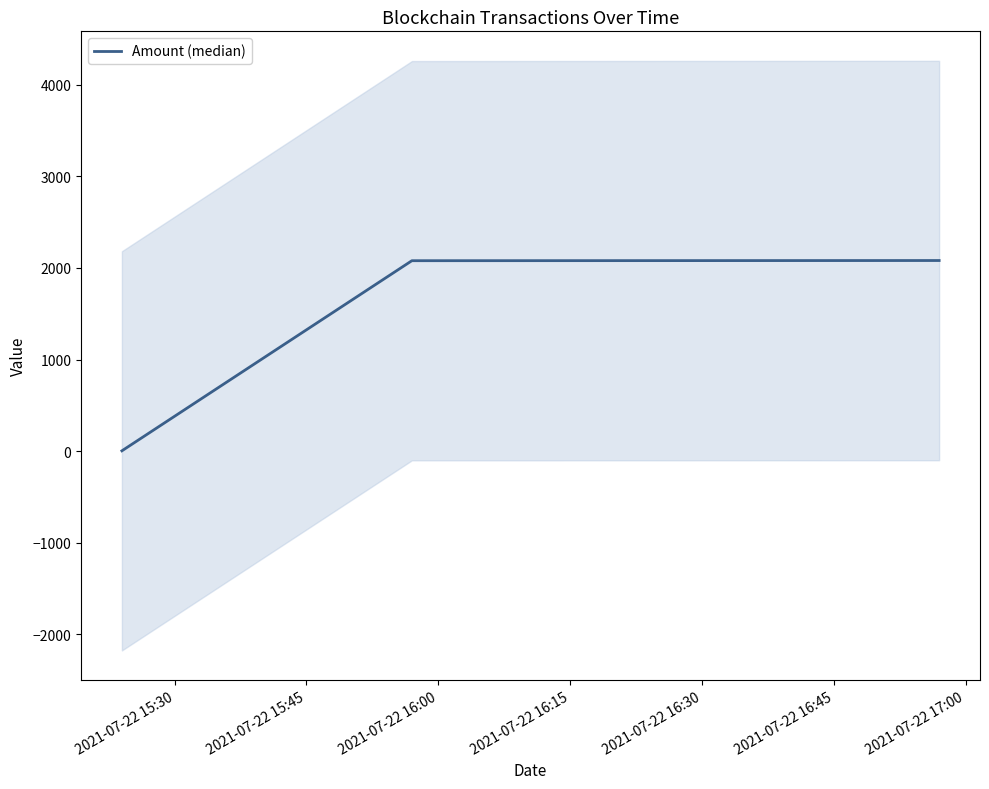

What is the difference between the maximum and second lowest values?

2.0